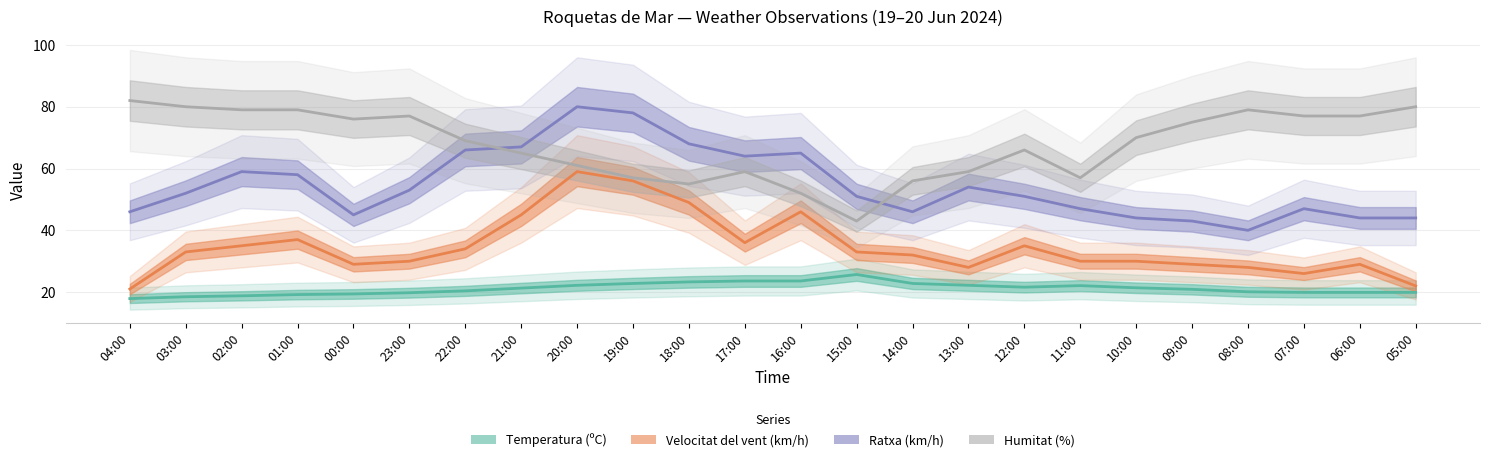

What is the label of the 5th point from the left?

00:00